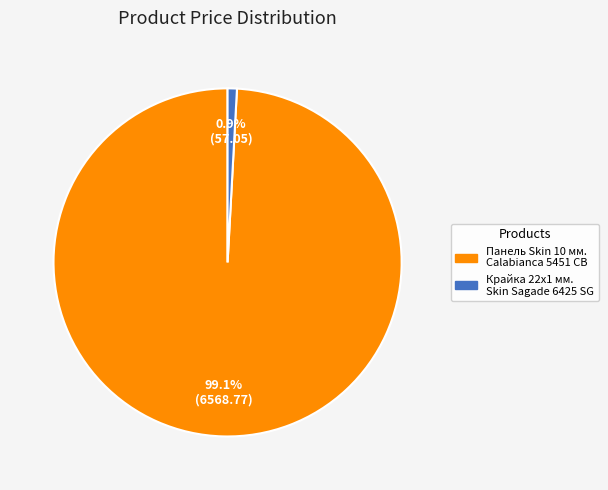

What is the ratio of the value at Панель Skin 10 мм. Calabianca 5451 CB to the value at Крайка 22x1 мм. Skin Sagade 6425 SG?

115.1